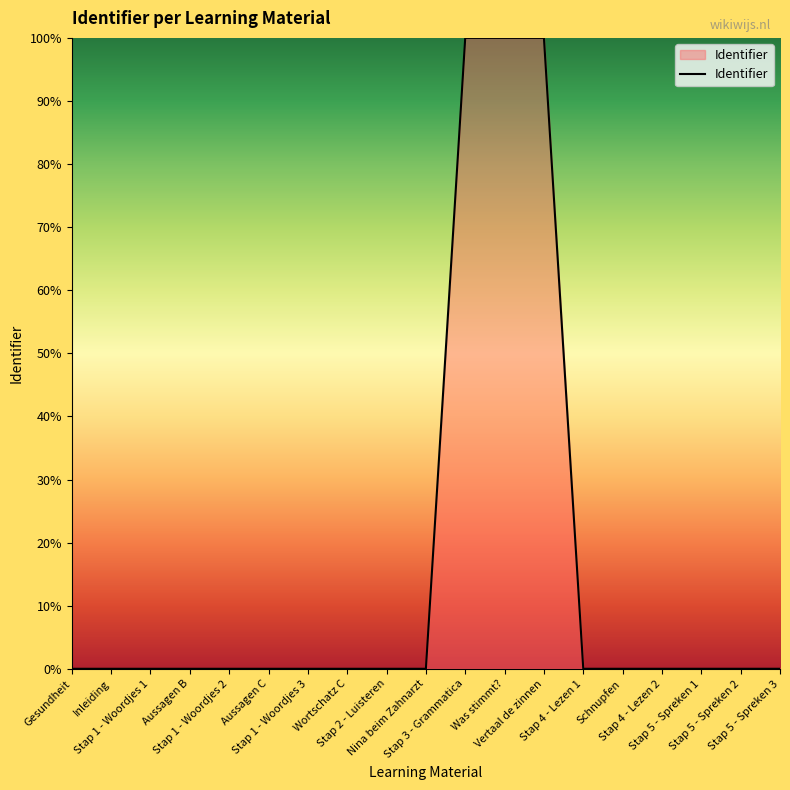

What is the difference between the maximum and minimum values?

100.0